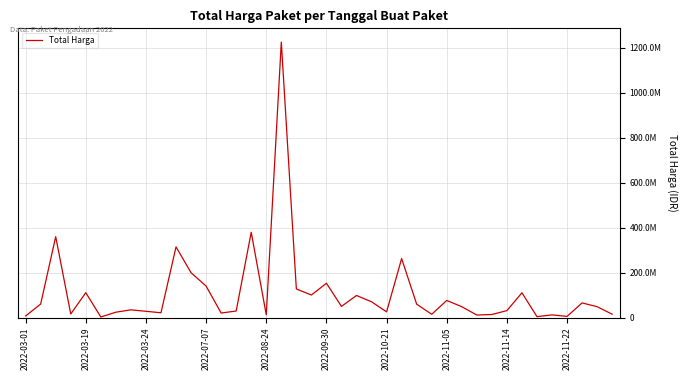

What is the label of the 22nd point from the right?

18